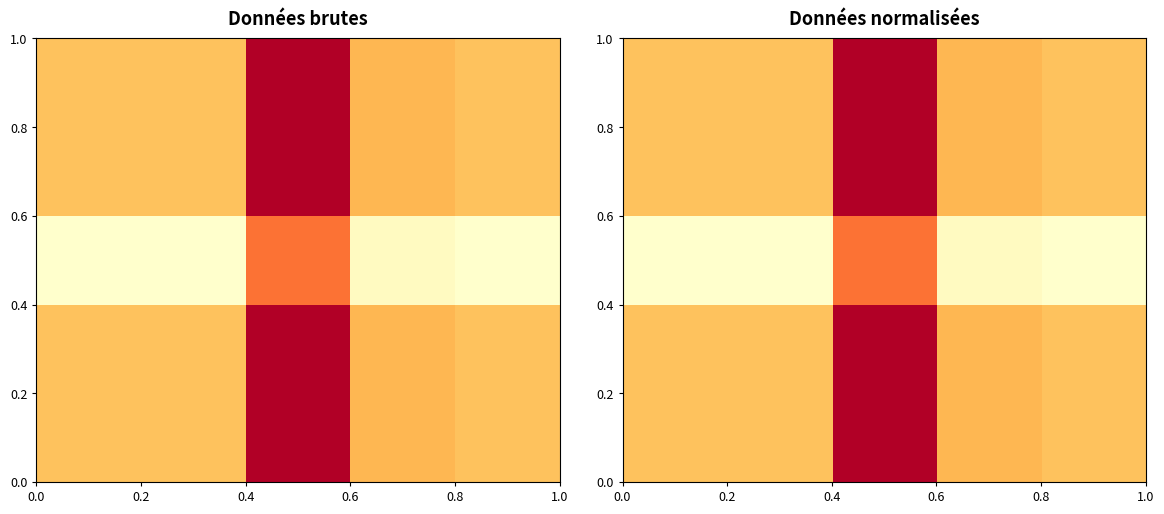

At how many categories does at least one series exceed 0?

5